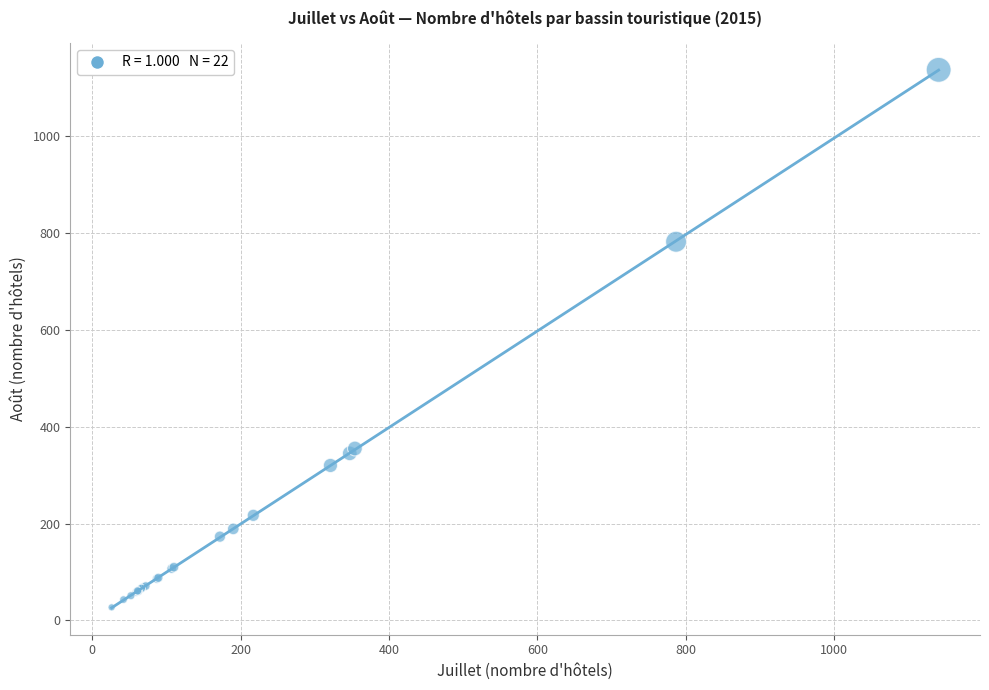

What Y value in the scatter plot is closest to 582?

782